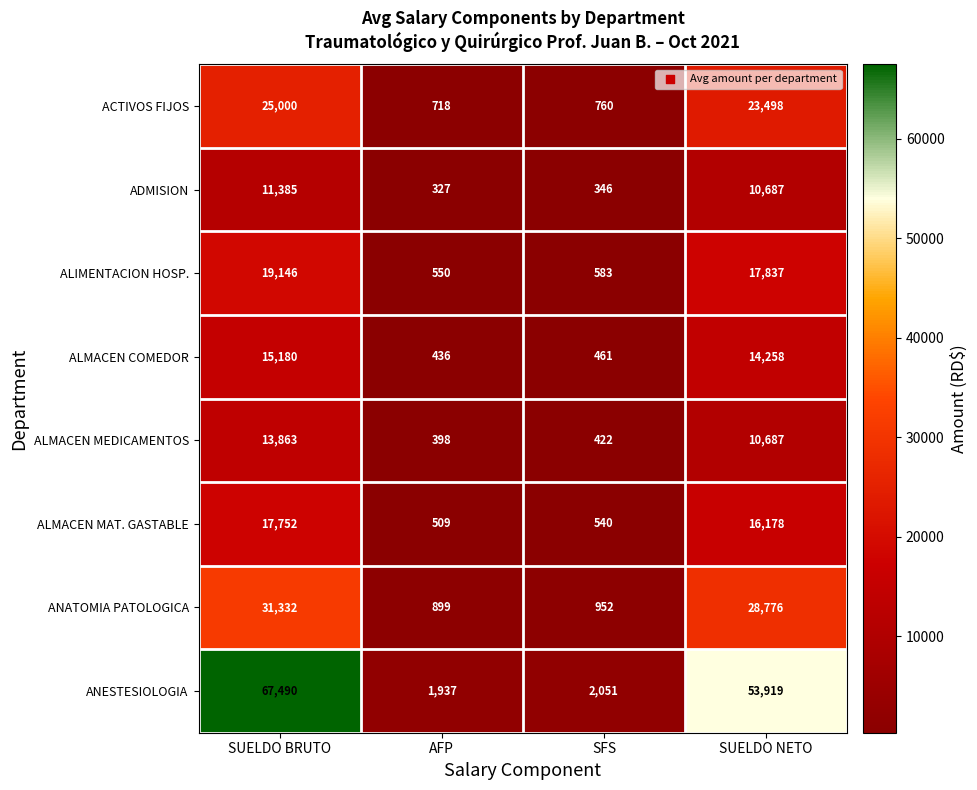

What is the sum of all ACTIVOS FIJOS values?

49976